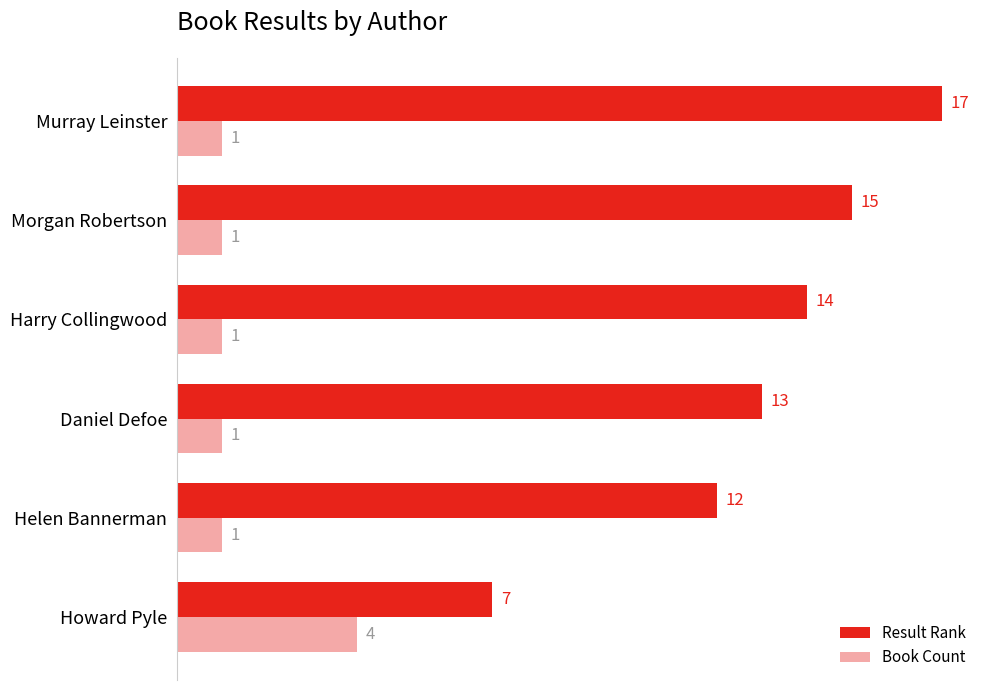

Rank the series by their average value, from lowest to highest.

Book Count, Result Rank